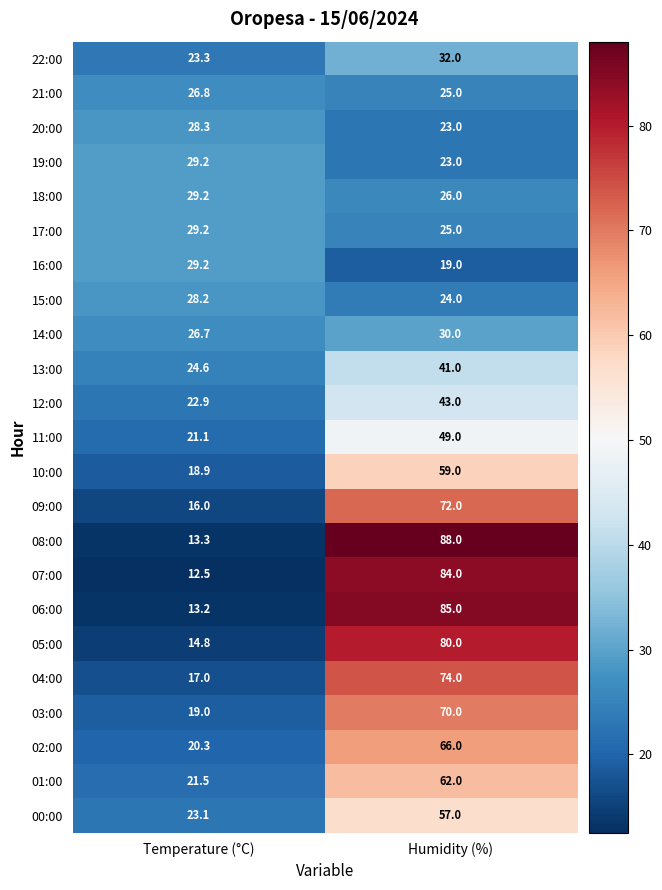

What is the average value of the 13:00 series?

32.8